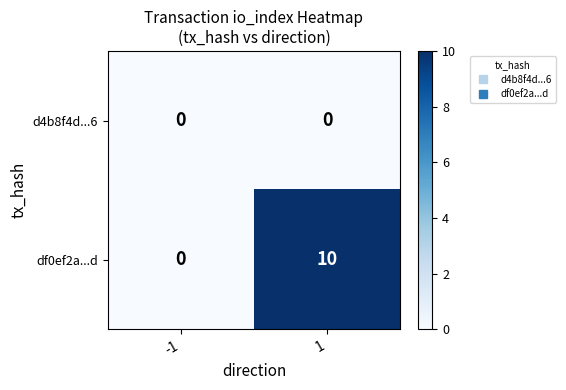

At how many categories does at least one series exceed 5?

1